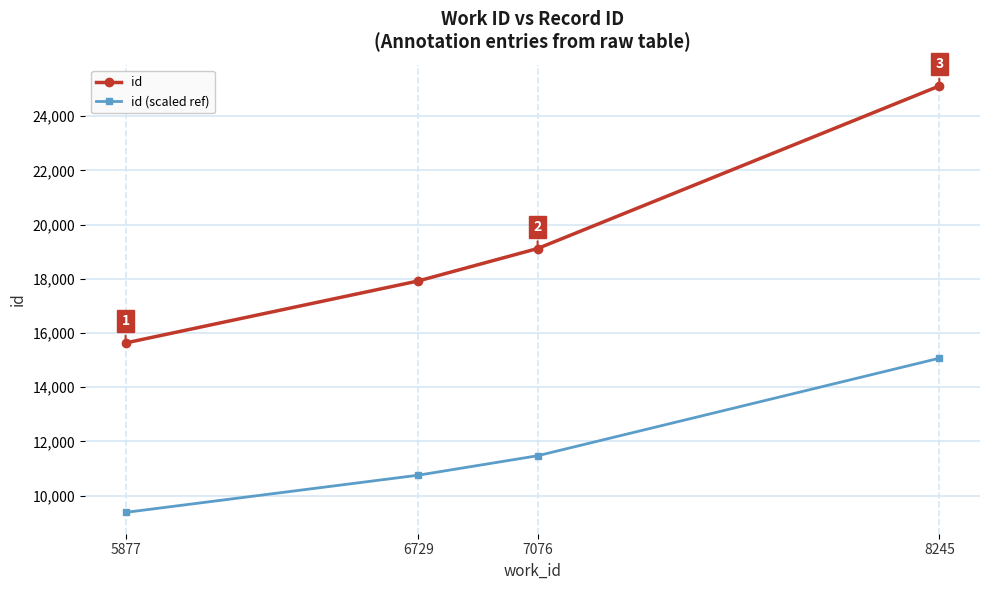

What are all the series names shown in the legend?

id, id (scaled ref)